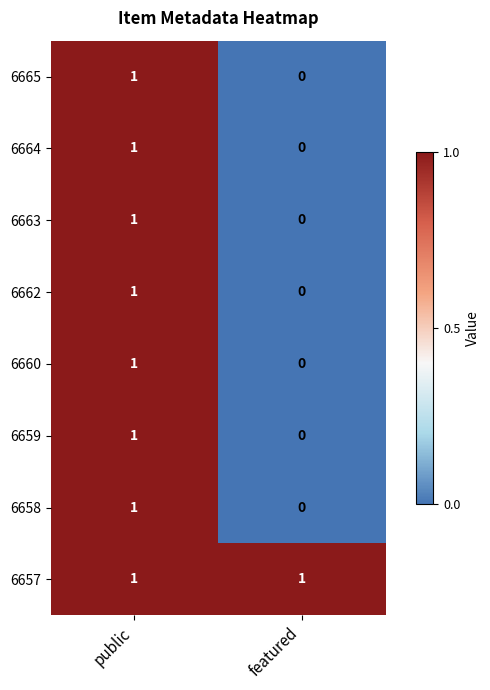

Reading left to right, list all the values displayed in this chart.

6665: public=1	featured=0
6664: public=1	featured=0
6663: public=1	featured=0
6662: public=1	featured=0
6660: public=1	featured=0
6659: public=1	featured=0
6658: public=1	featured=0
6657: public=1	featured=1